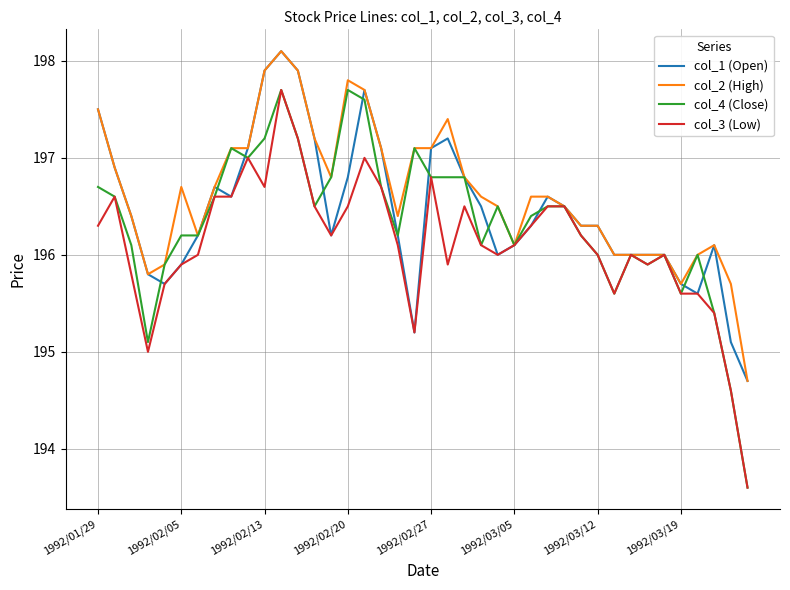

What is the lowest value of the col_1 (Open) series?

194.7